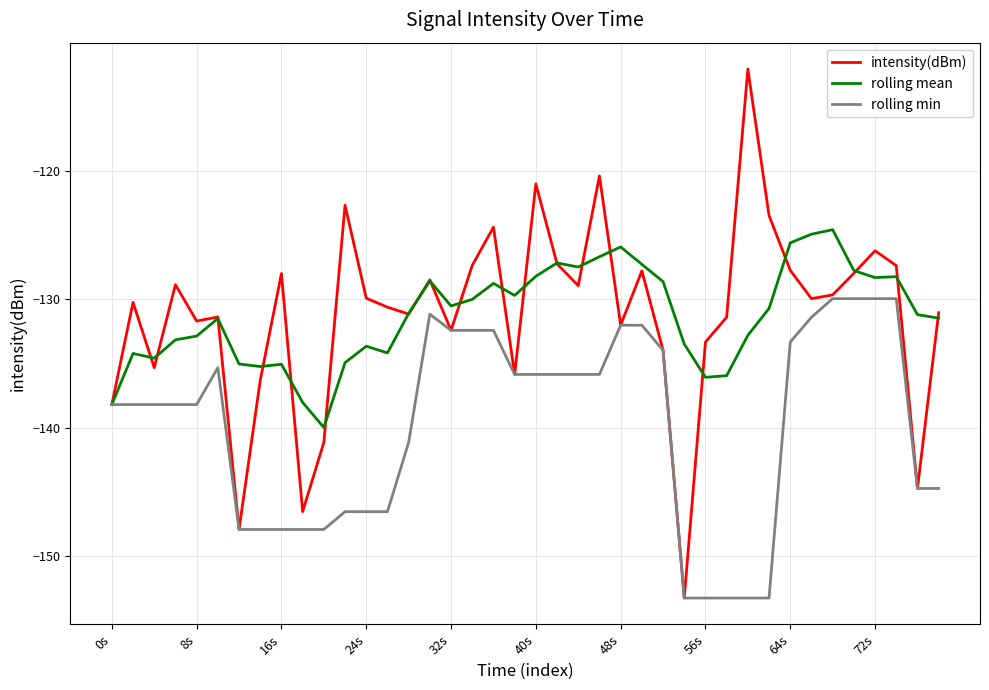

List the series in order of their peak value, lowest first.

rolling min, rolling mean, intensity(dBm)